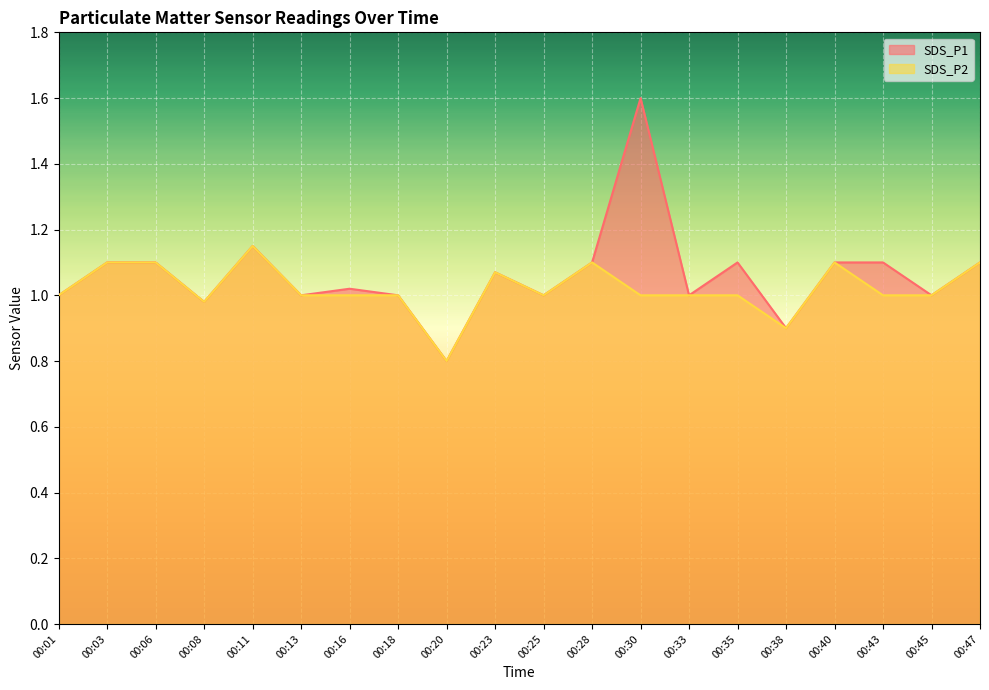

At which label is SDS_P1 closest to 1?

00:01